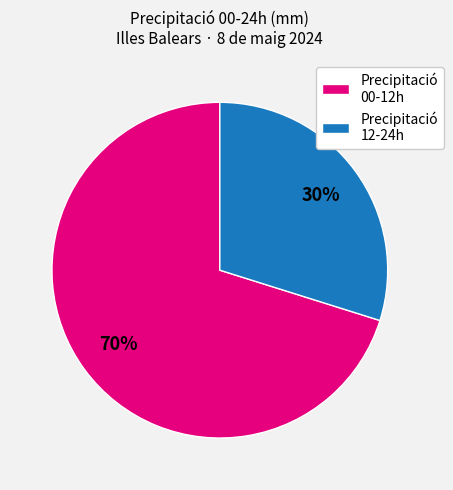

What is the ratio of the value at Precipitació 12-24h to the value at Precipitació 00-12h?

0.4